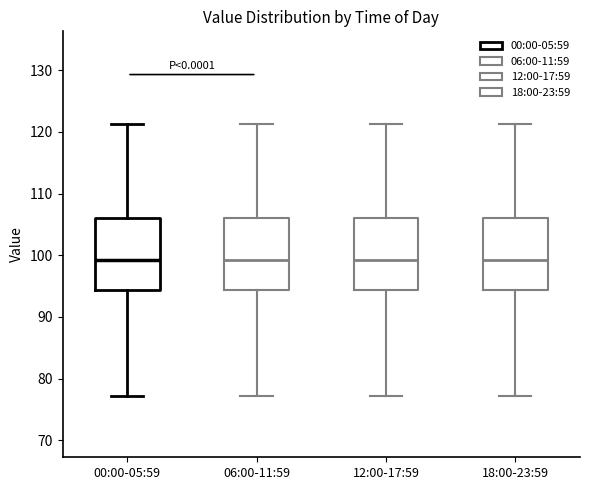

Where does the upper whisker of the box for 12:00-17:59 end on the y-axis? The values are not printed on the chart, so give them approximately, as read against the axis.

121